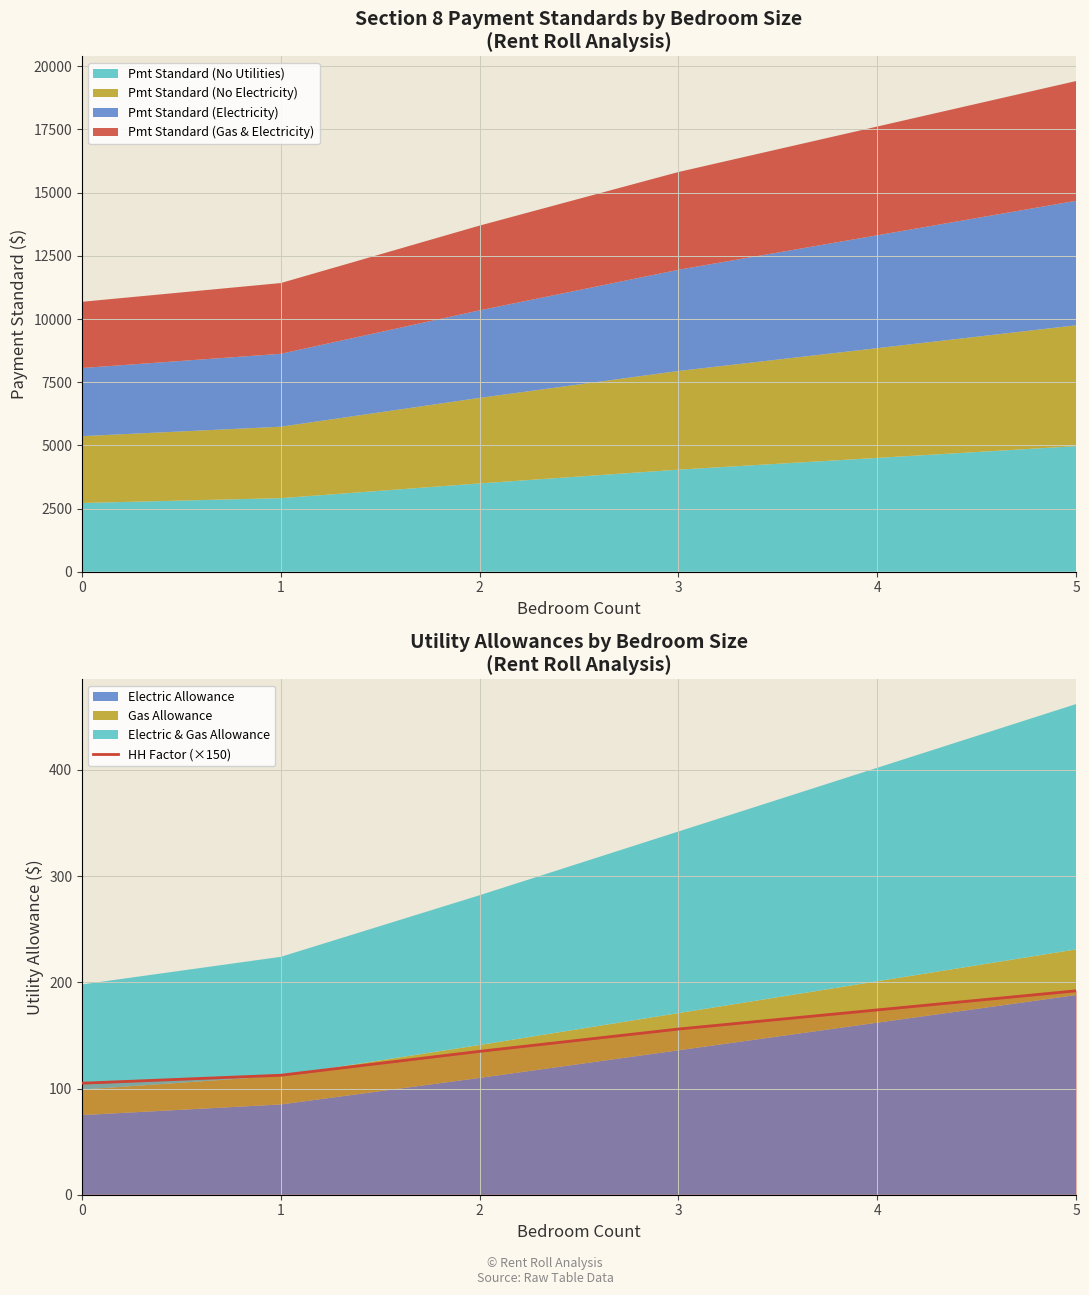

What is the sum of the values at 3 and 5?

348.0